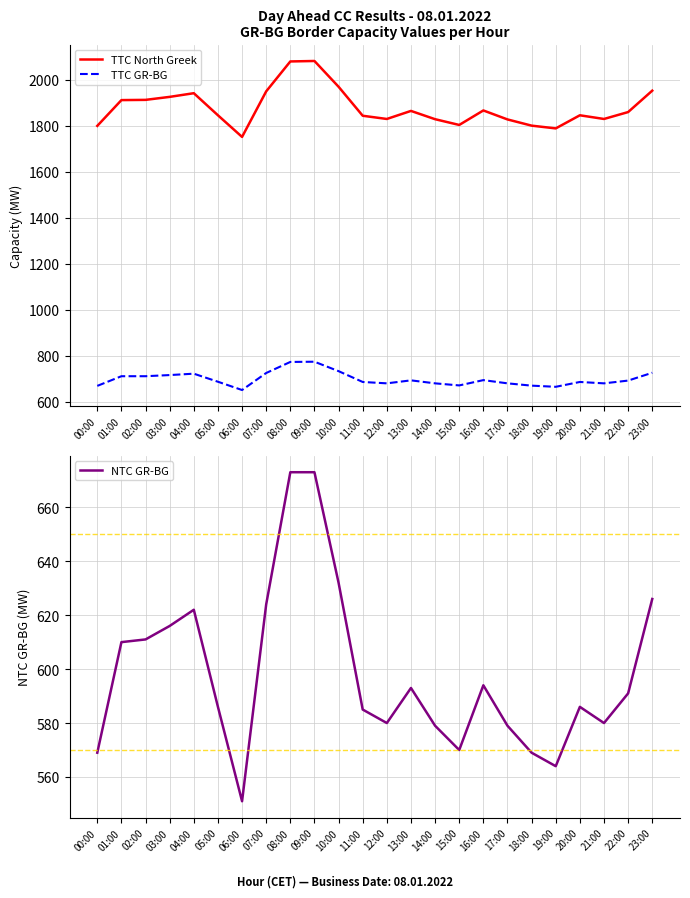

True or false: NTC GR-BG and TTC North Greek intersect in this chart.

False